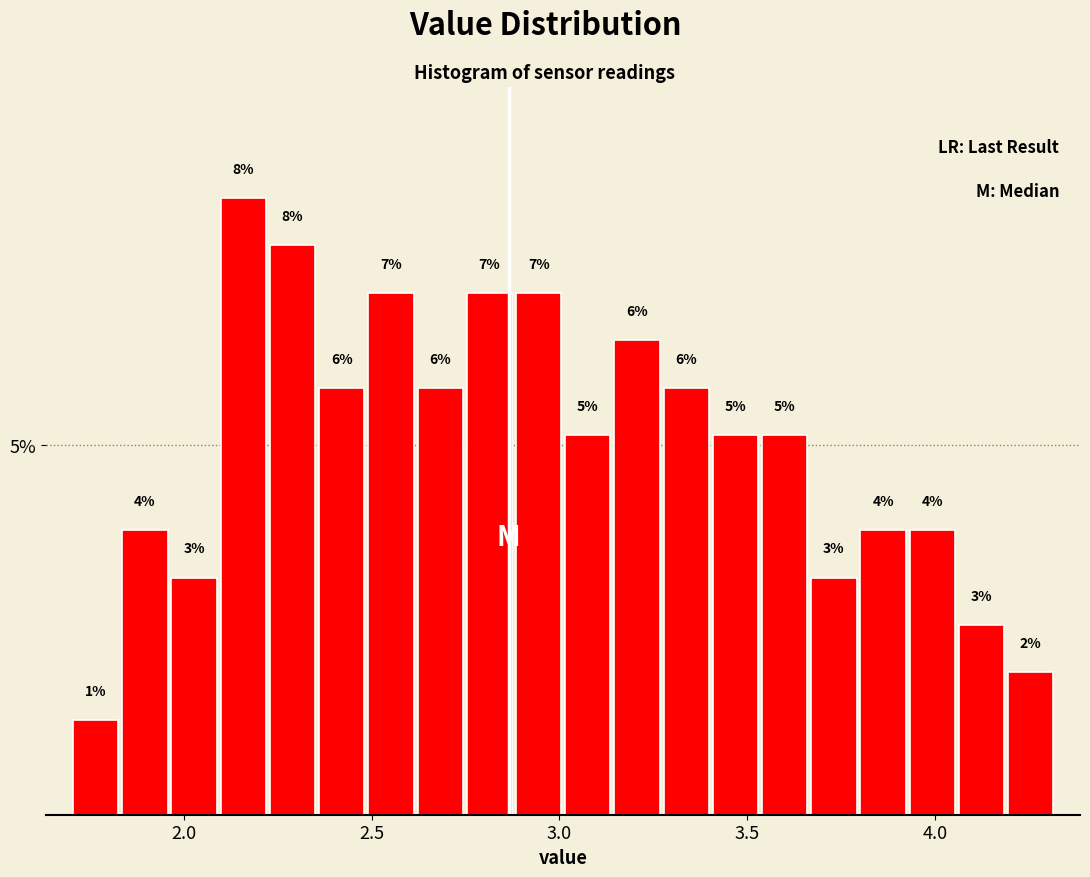

Read against the x-axis, roughly where is the centre of the tallest bar?

2.15